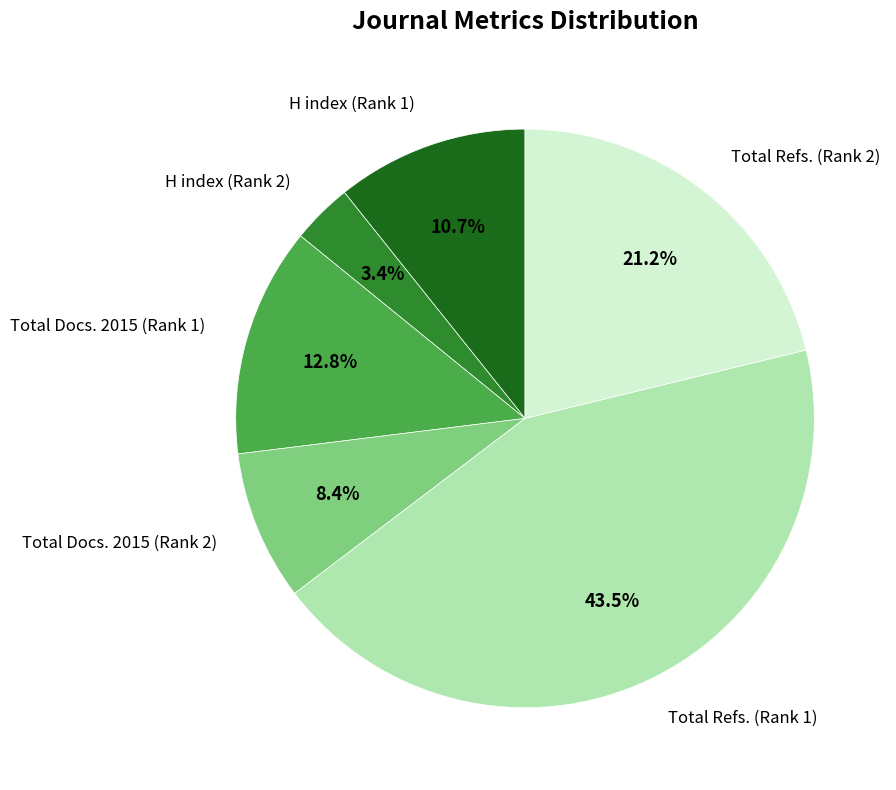

To the nearest percent, what is the difference between the largest and smallest slice percentages?

40%